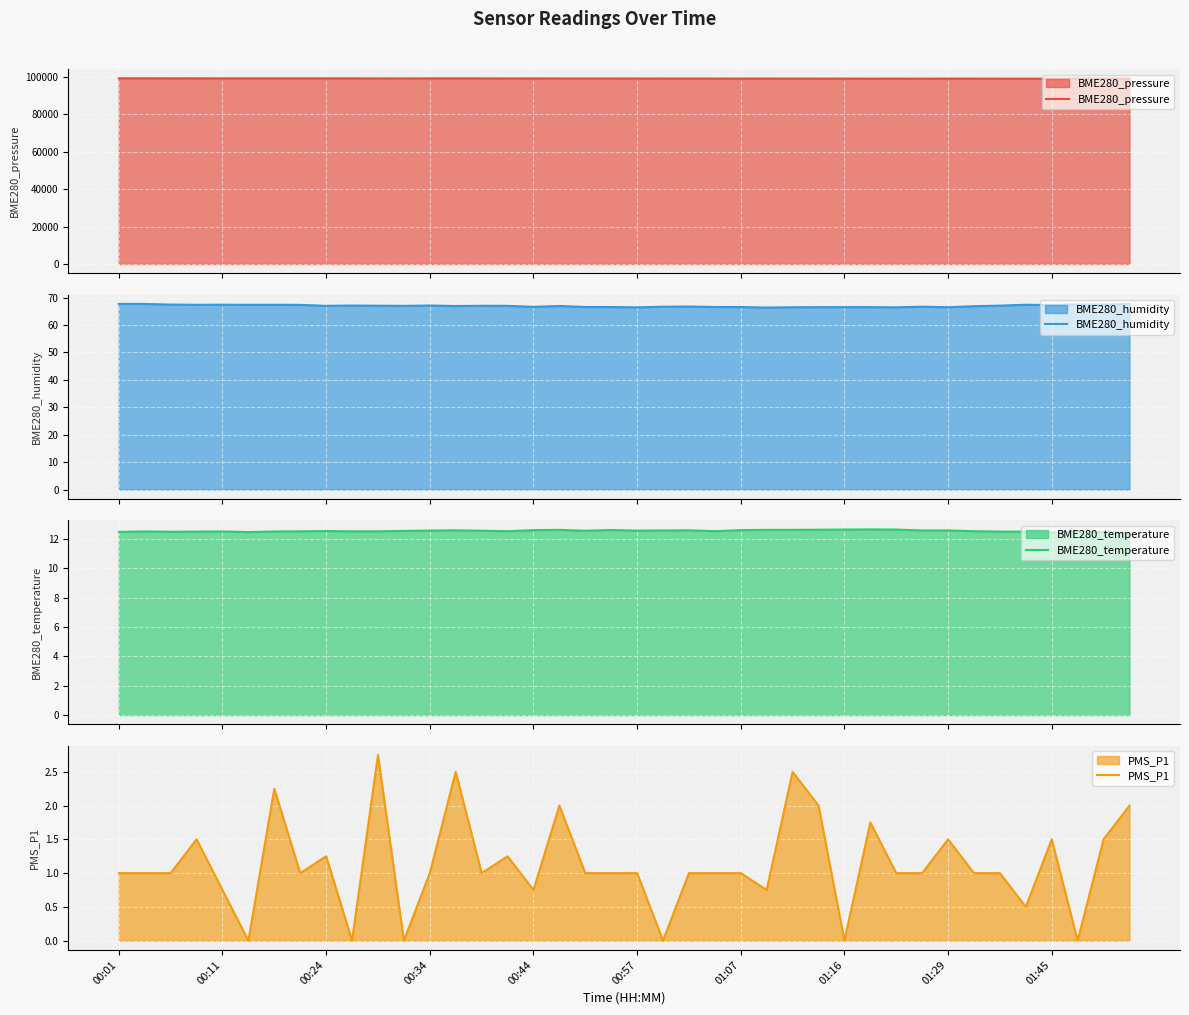

How many lines are shown in the chart?

4